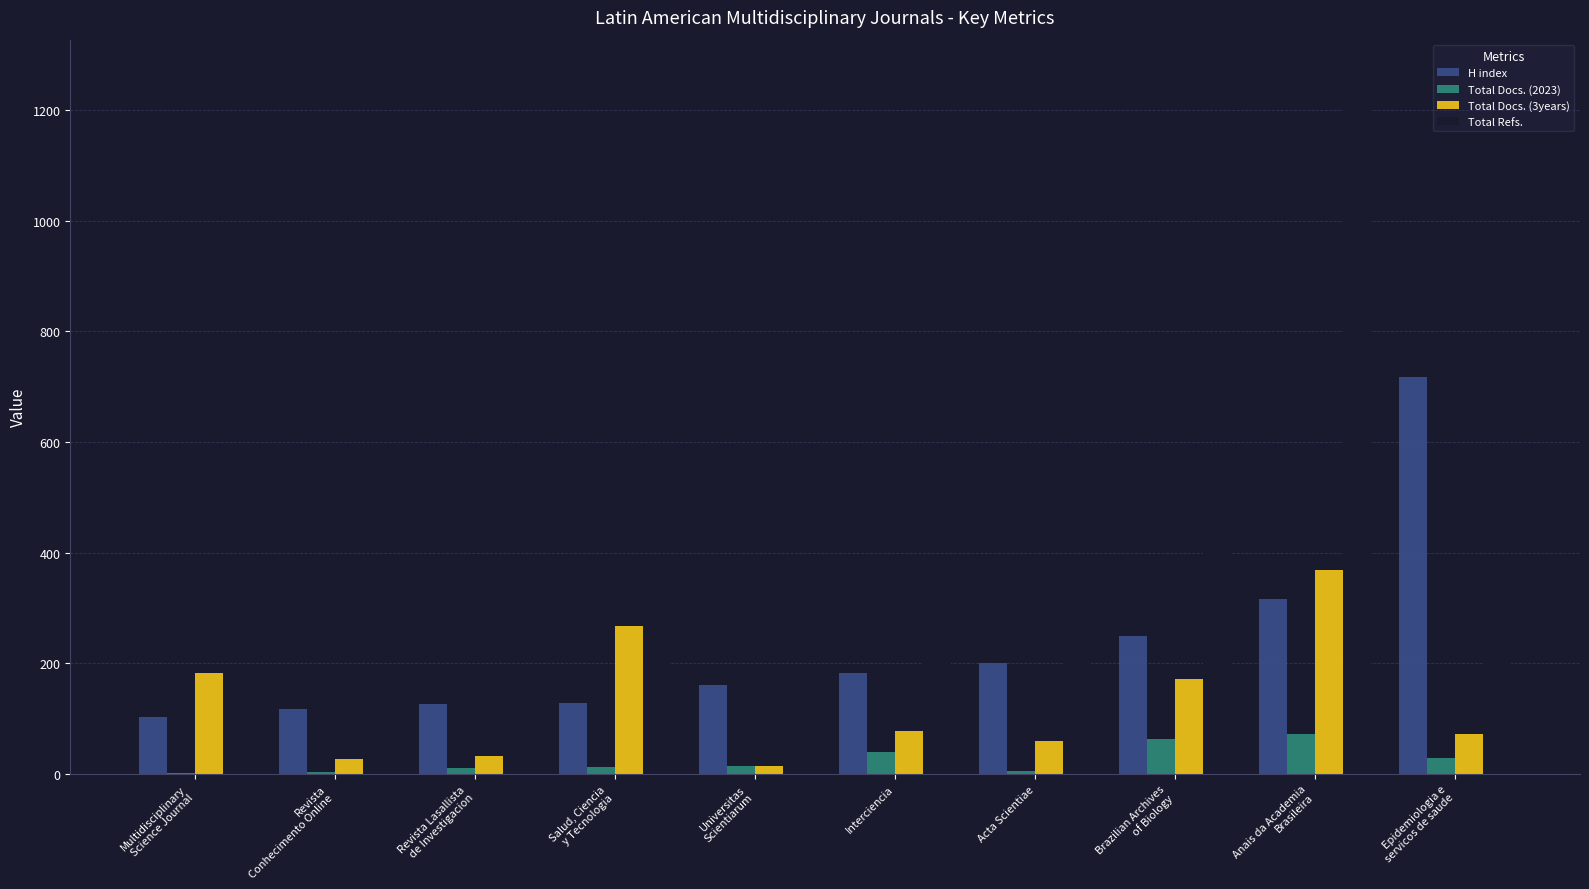

At which category is the sum across all series the highest?

Anais da Academia
Brasileira